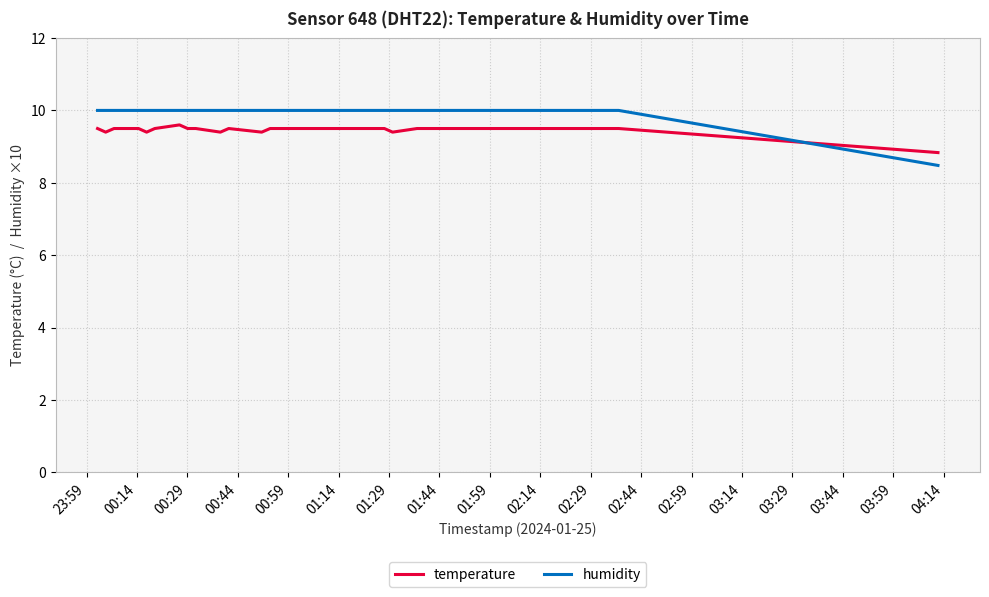

What is the smallest value displayed?

8.5